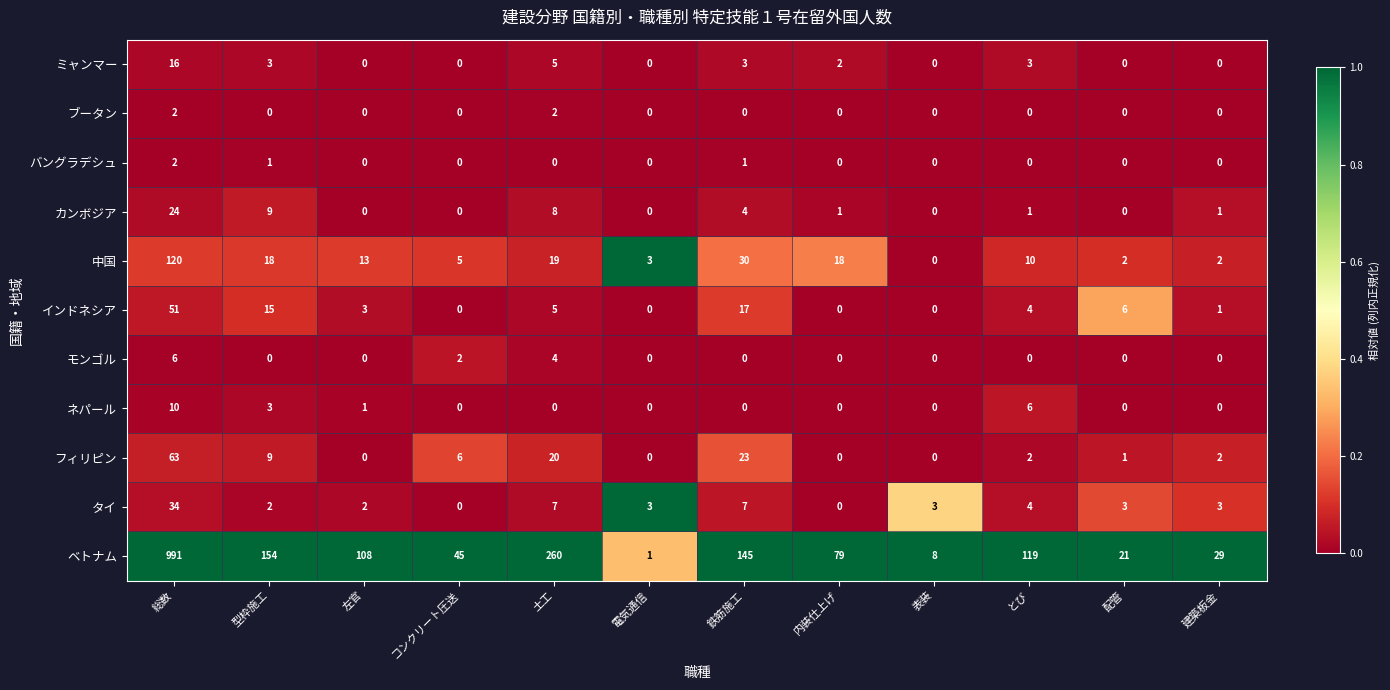

Which series has the largest total across all categories?

ベトナム